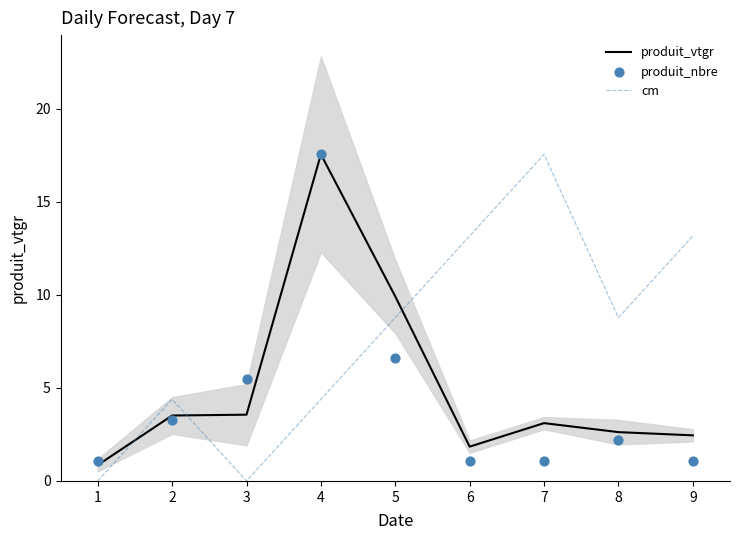

Which series has the largest total across all categories?

cm